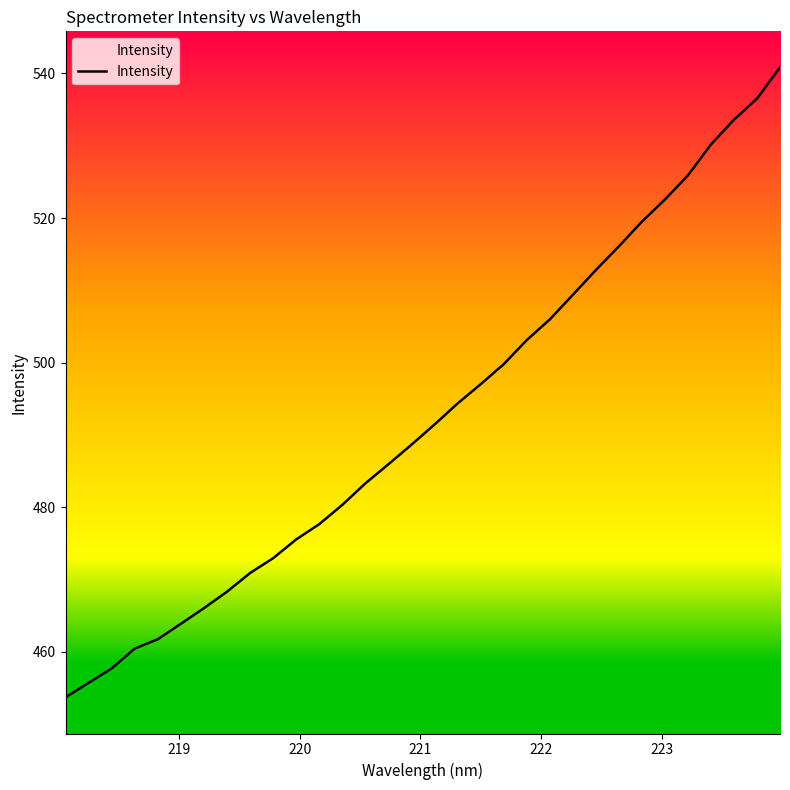

What is the maximum value shown in the chart?

540.8